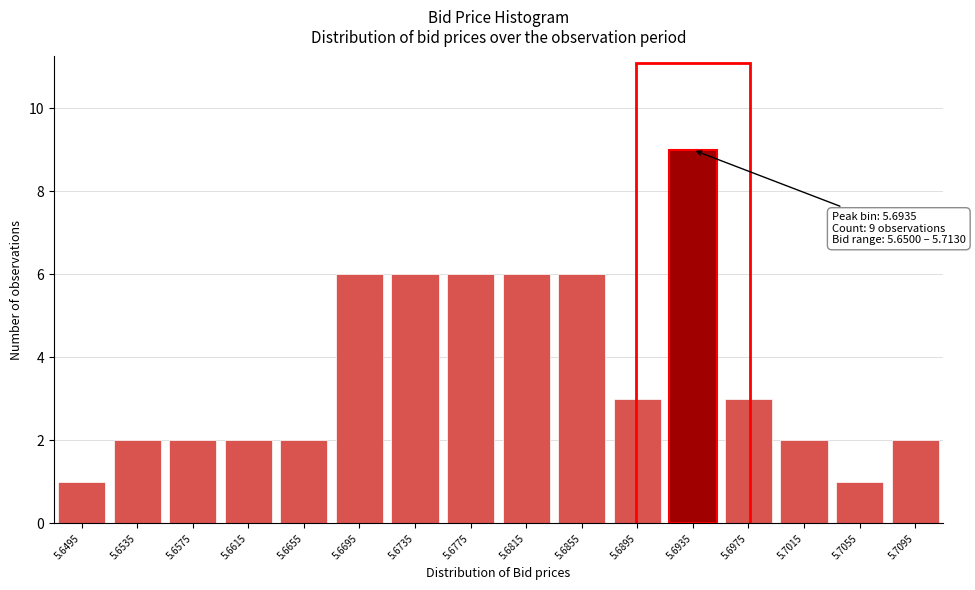

Reading left to right, what are all the values shown in this chart?

5.6495=1	5.6535=2	5.6575=2	5.6615=2	5.6655=2	5.6695=6	5.6735=6	5.6775=6	5.6815=6	5.6855=6	5.6895=3	5.6935=9	5.6975=3	5.7015=2	5.7055=1	5.7095=2